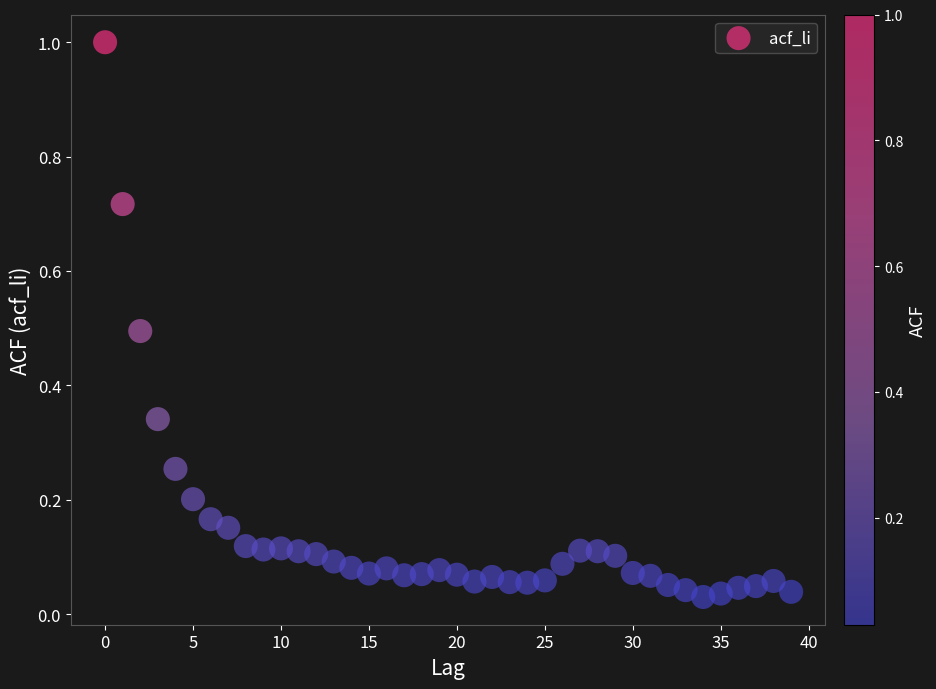

What is the range of Y values (max minus min)?

1.0